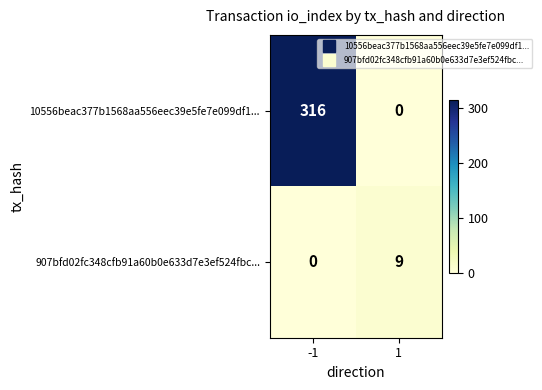

What is the total value across all series at -1?

316